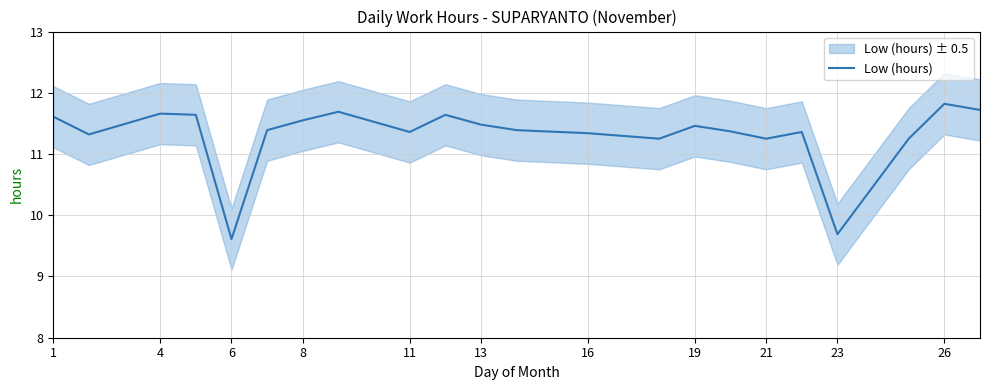

Is it true that Low (hours) equals 11.3 at 16?

True